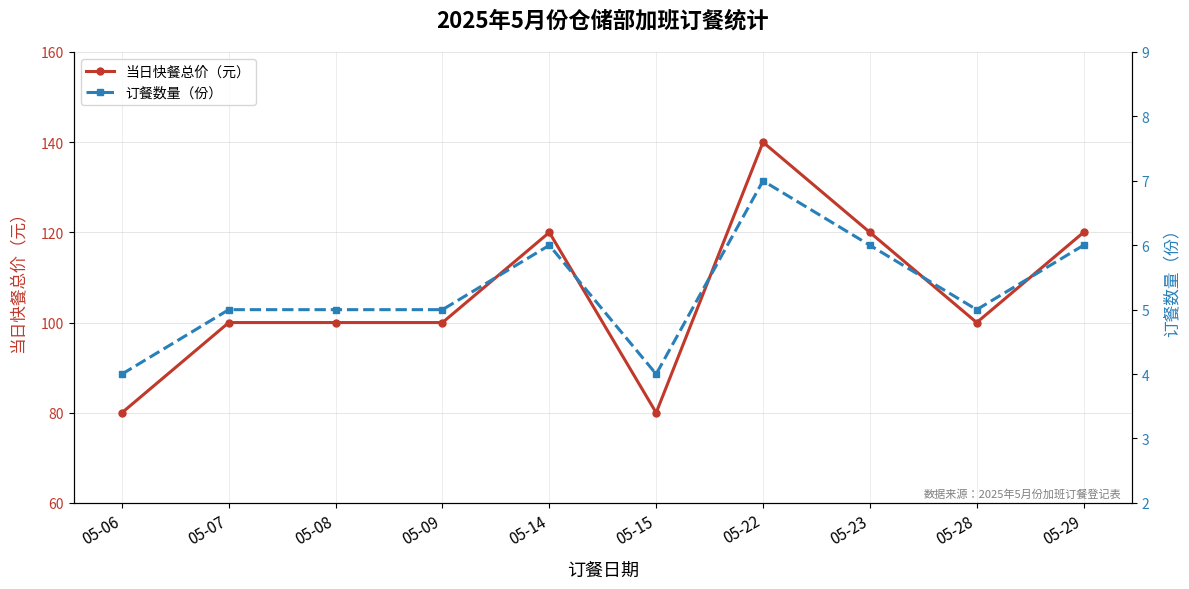

Rank the categories by 订餐数量（份） value from highest to lowest.

05-22, 05-14, 05-23, 05-29, 05-07, 05-08, 05-09, 05-28, 05-06, 05-15